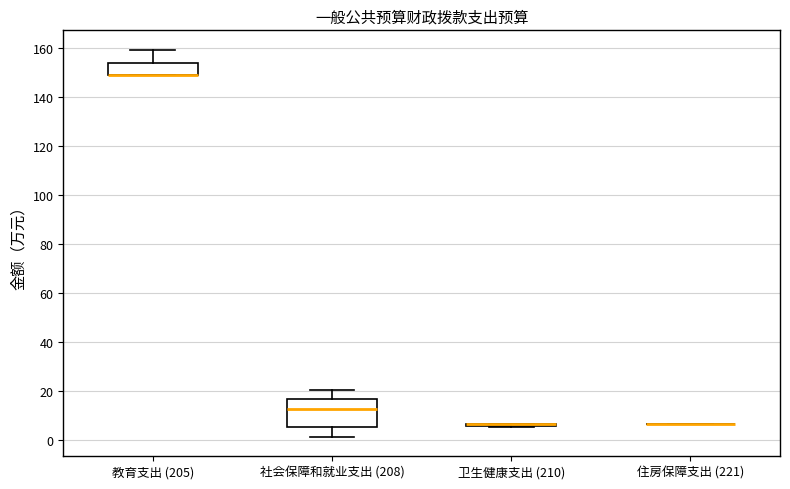

Reading left to right, read every box against the y-axis: the position of its median line, the range the box covers, and the ends of its whiskers. The values are not printed on the chart, so give them approximately, as read against the axis.

教育支出 (205): median 148 (drawn on the box's lower edge), box 148 to 154, whiskers 148 to 160
社会保障和就业支出 (208): median 12, box 6 to 16, whiskers 2 to 20
卫生健康支出 (210): box collapsed to a line at 6, whiskers 6 to 6
住房保障支出 (221): box collapsed to a line at 6, whiskers 6 to 6